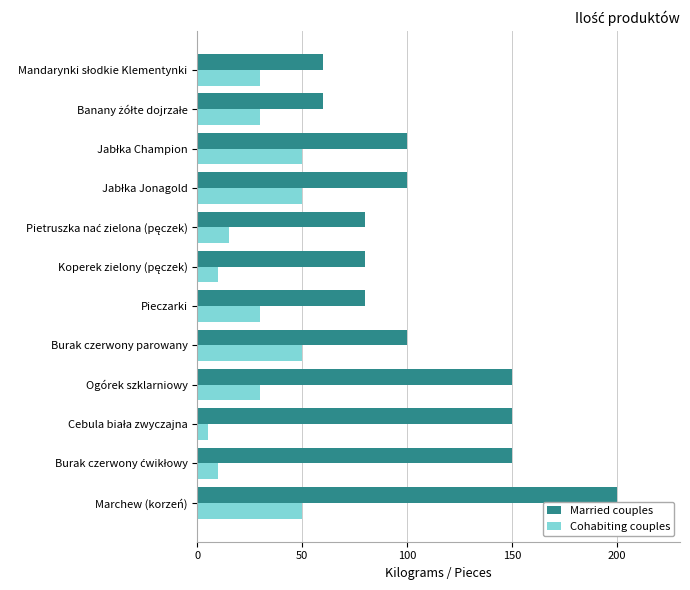

True or false: Cohabiting couples has a value of 8 at Pieczarki.

False